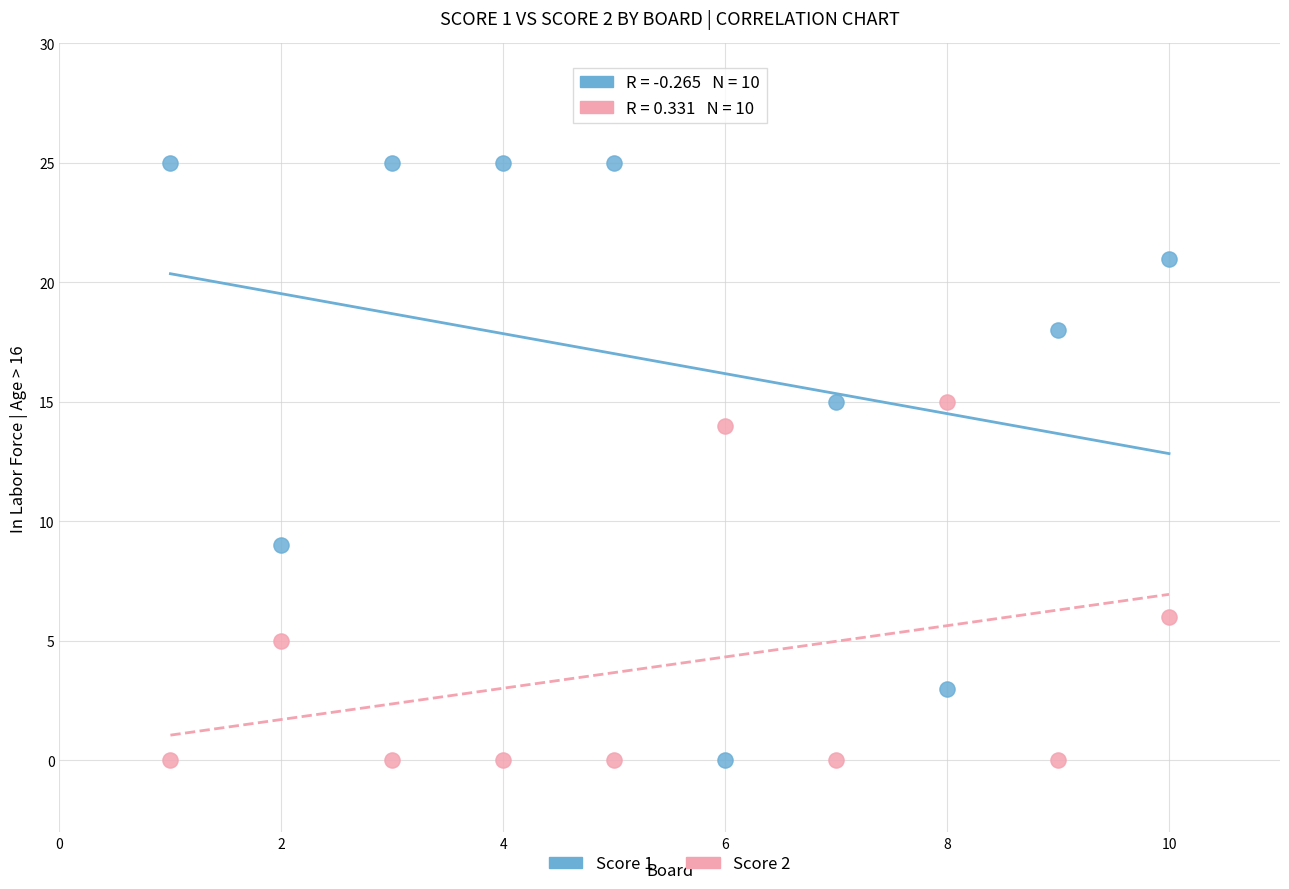

Which series has the largest Y range (max minus min)?

Score 1